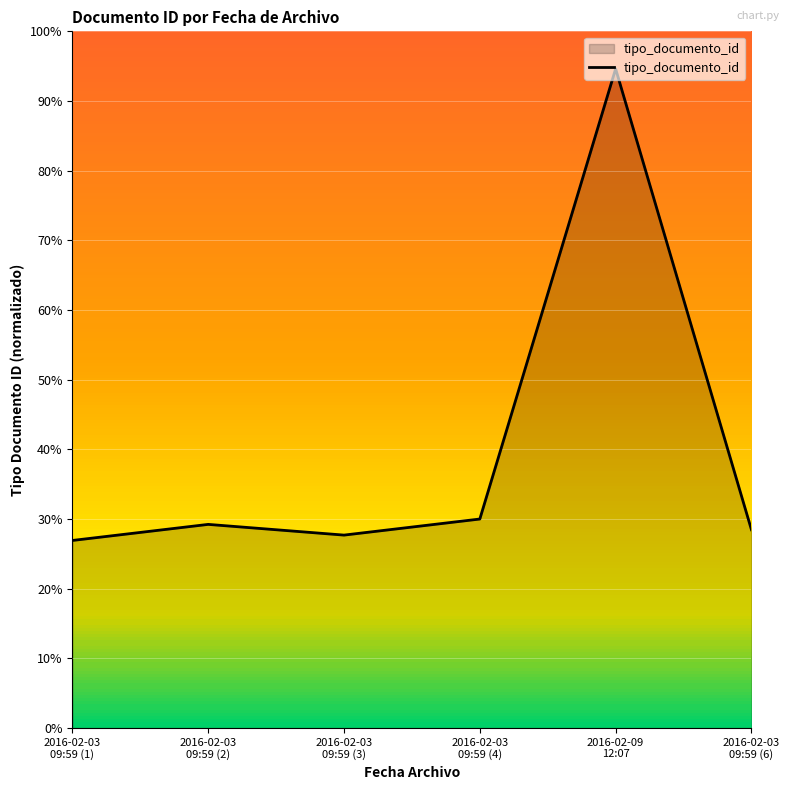

At which category does the data reach its first local peak?

2016-02-03
09:59 (2)